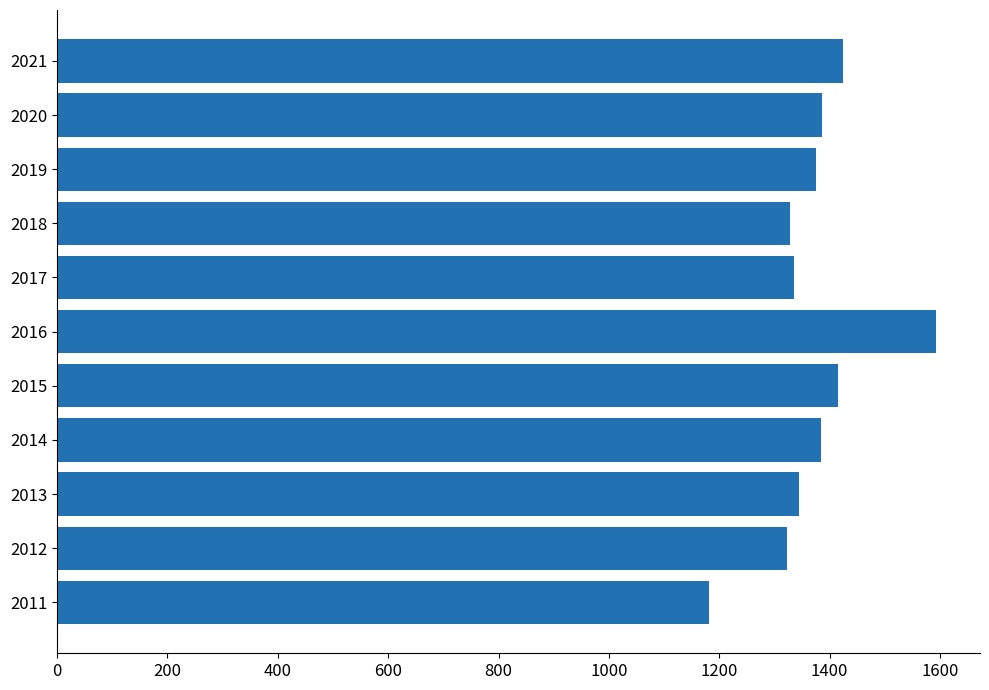

The value at 2012 is 1322. True or false?

True